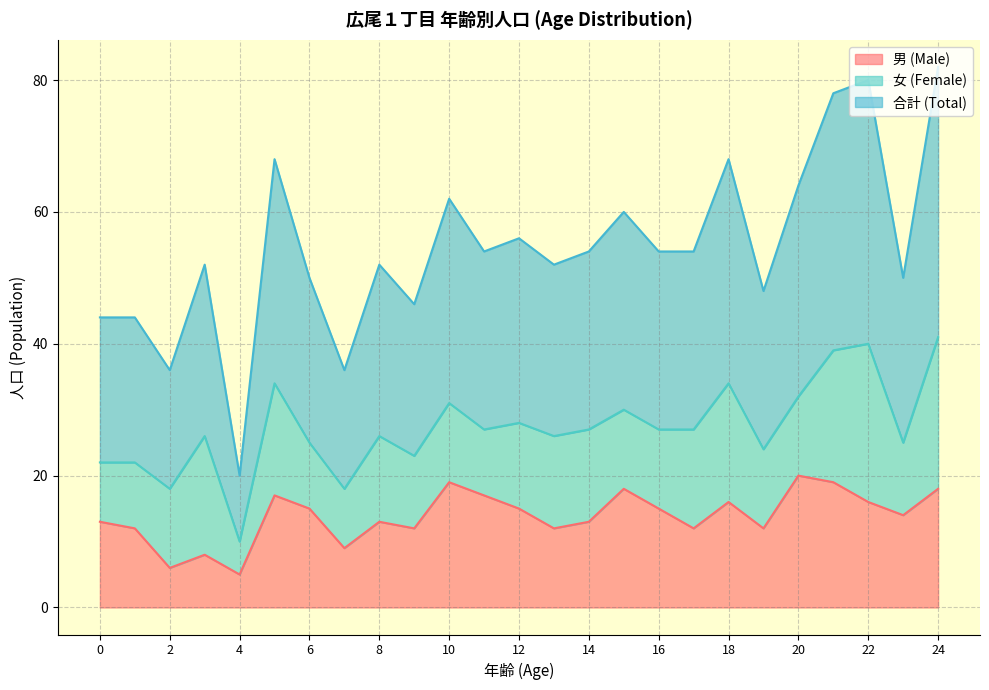

How many categories are shown in the chart?

25